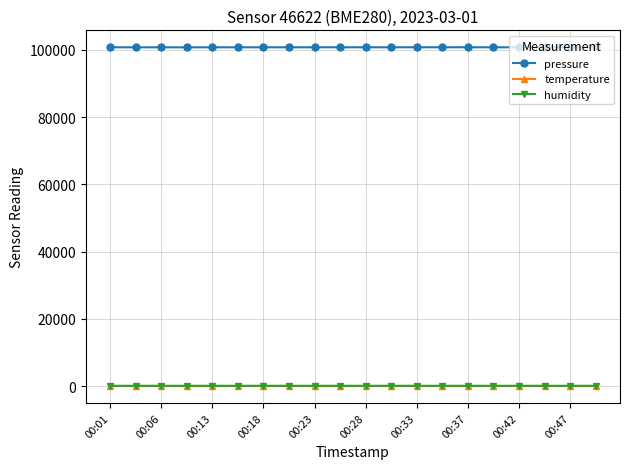

What is the value of the temperature point at the 3rd from the left?

5.0